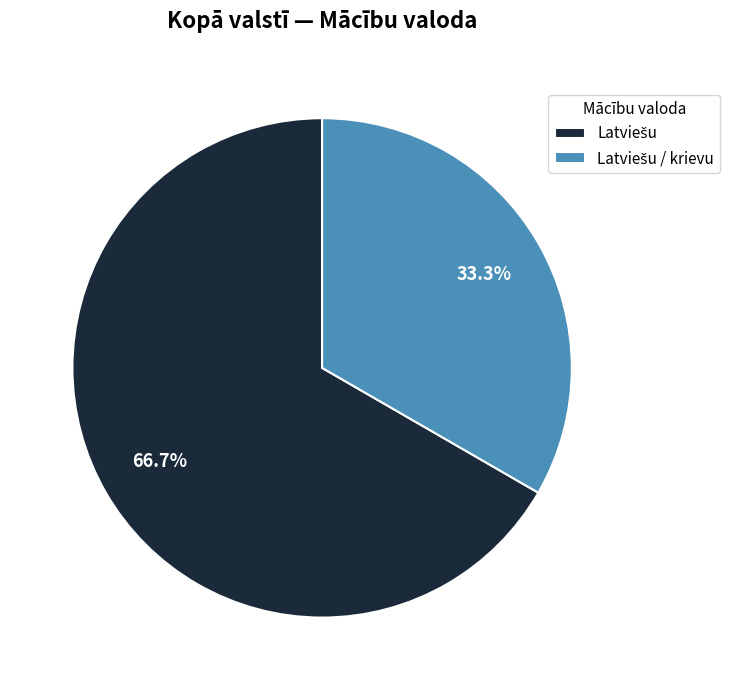

Does any single category account for the majority?

Yes